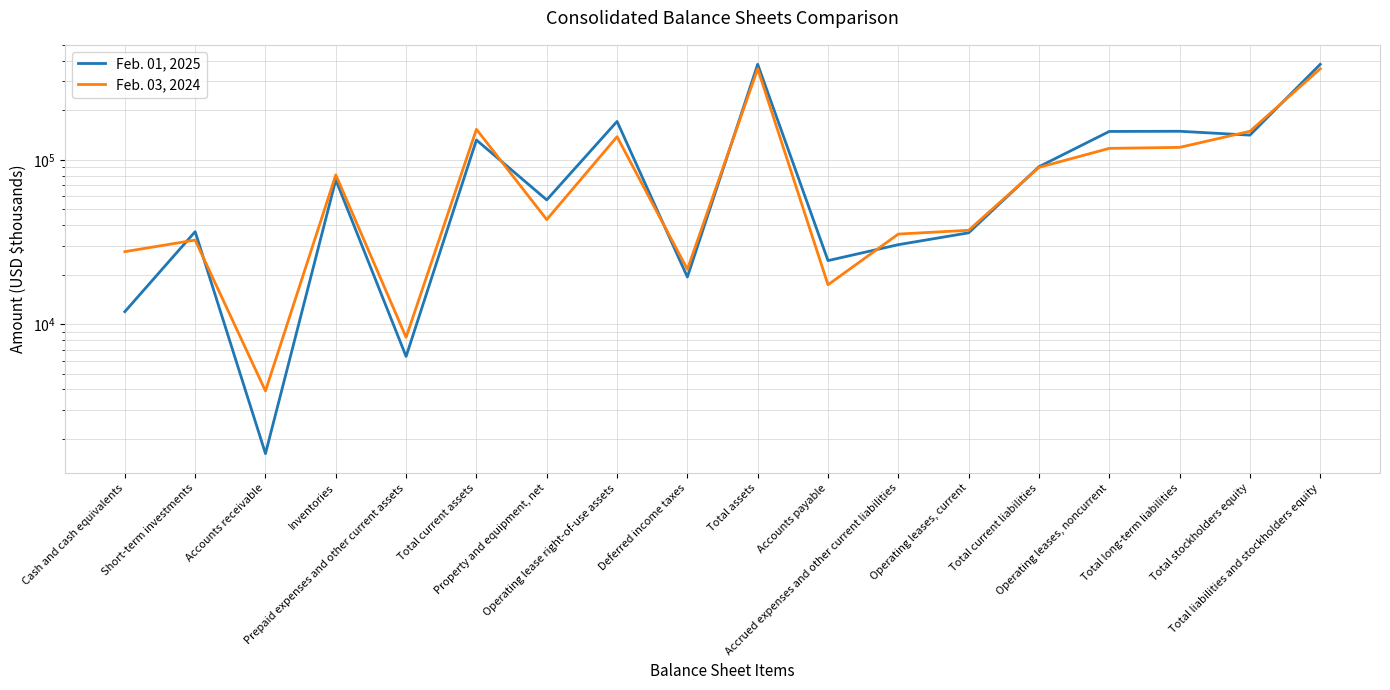

At which label is Feb. 03, 2024 closest to 180830?

Total current assets